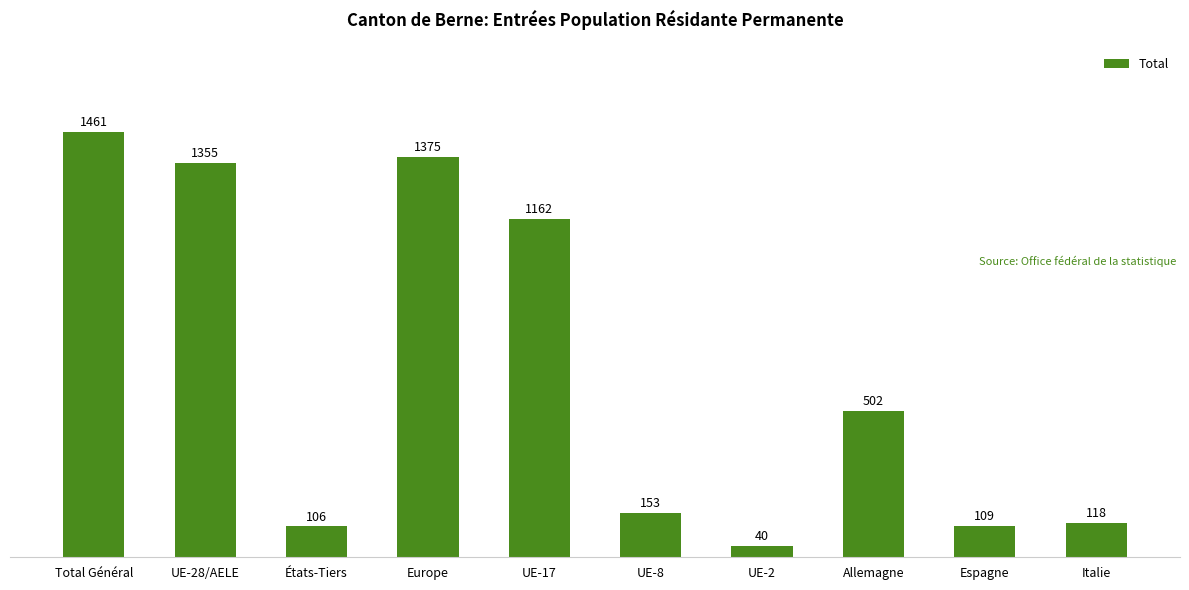

What is the label of the 3rd bar from the left?

États-Tiers